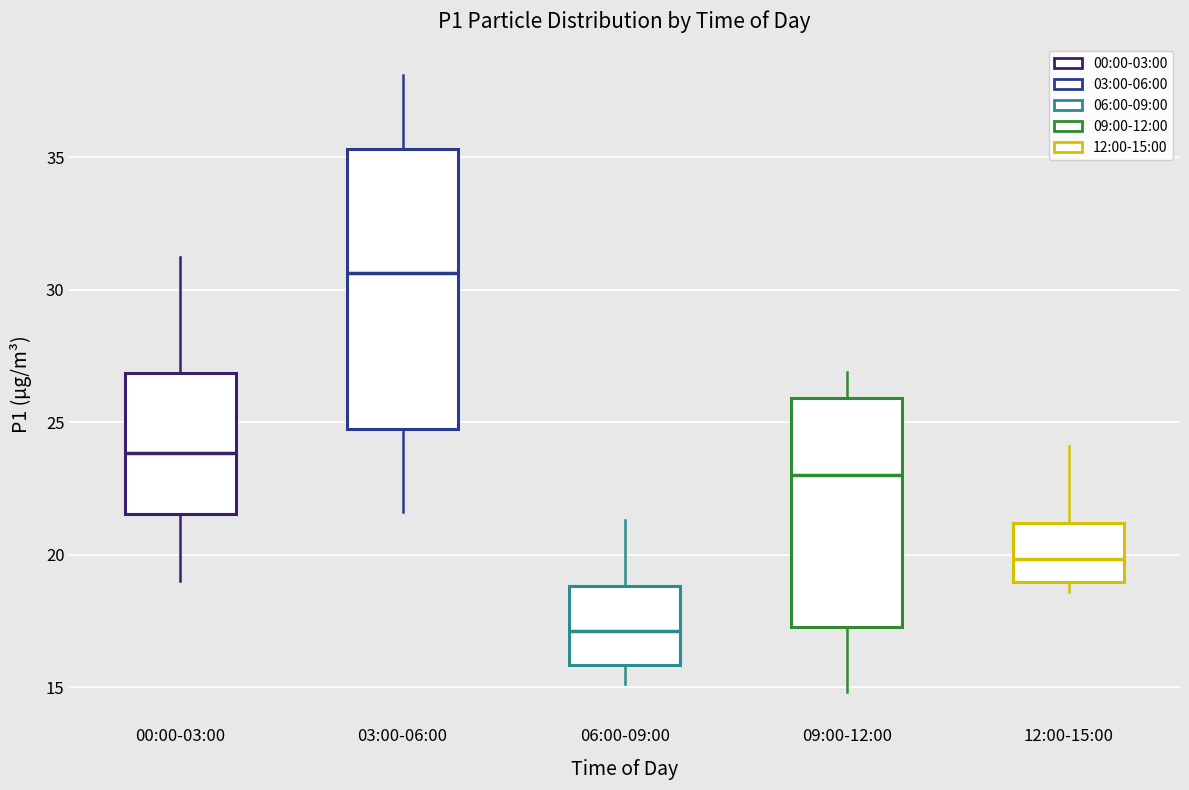

Reading left to right, read every box against the y-axis: the position of its median line, the range the box covers, and the ends of its whiskers. The values are not printed on the chart, so give them approximately, as read against the axis.

00:00-03:00: median 24.0, box 21.5 to 27.0, whiskers 19.0 to 31.0
03:00-06:00: median 30.5, box 24.5 to 35.5, whiskers 21.5 to 38.0
06:00-09:00: median 17.0, box 16.0 to 19.0, whiskers 15.0 to 21.5
09:00-12:00: median 23.0, box 17.5 to 26.0, whiskers 15.0 to 27.0
12:00-15:00: median 20.0, box 19.0 to 21.0, whiskers 18.5 to 24.0